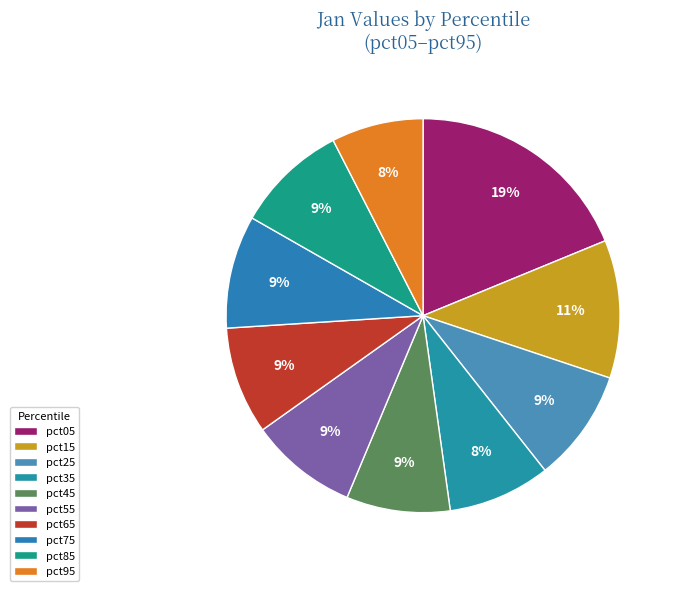

What portion of the pie excludes pct05?

81.2%